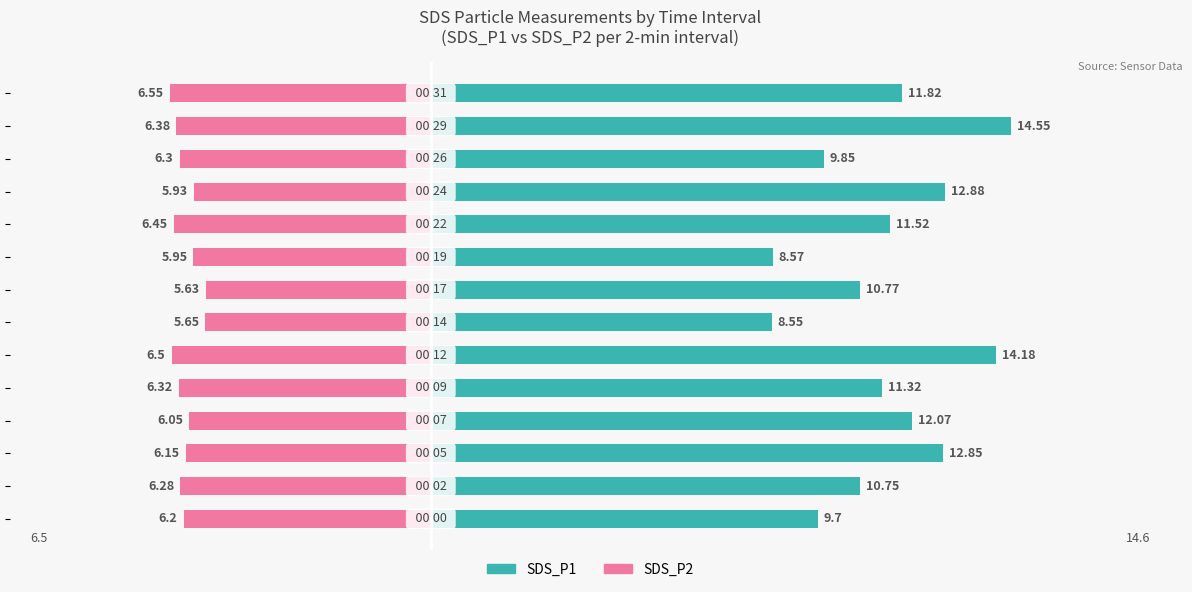

What is the lowest value of the SDS_P1 series?

8.6